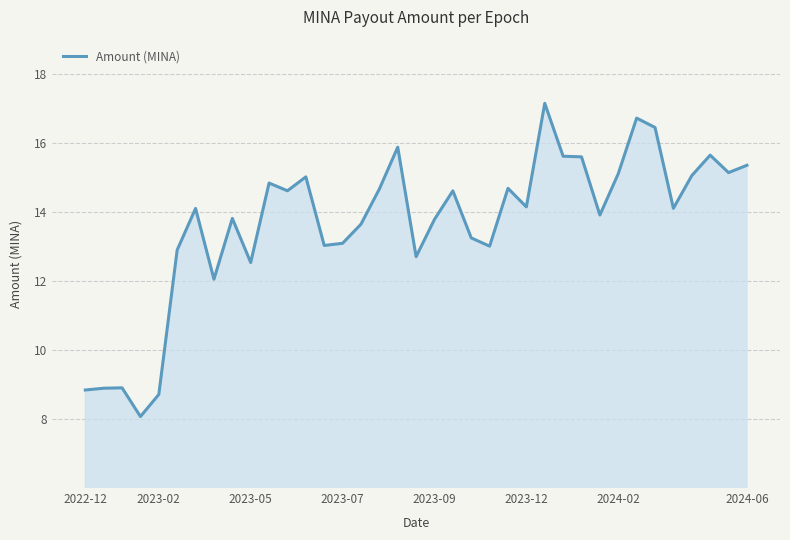

What is the minimum value shown in the chart?

8.1